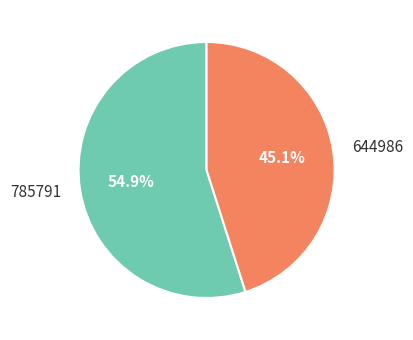

Does any single category account for the majority?

Yes